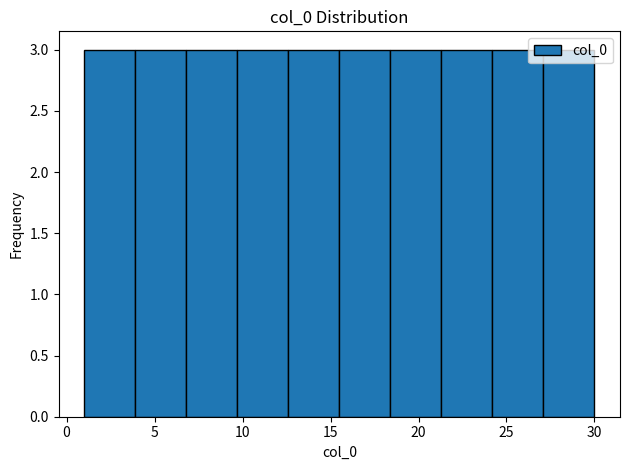

Reading left to right, transcribe this chart: for each bar, give the range it covers on the x-axis and its height. Neither the bar edges nor the heights are printed on the chart, so give them approximately, as read against the axes.

1.0 to 3.9: 3
3.9 to 6.8: 3
6.8 to 9.7: 3
9.7 to 12.6: 3
12.6 to 15.5: 3
15.5 to 18.4: 3
18.4 to 21.3: 3
21.3 to 24.2: 3
24.2 to 27.1: 3
27.1 to 30.0: 3